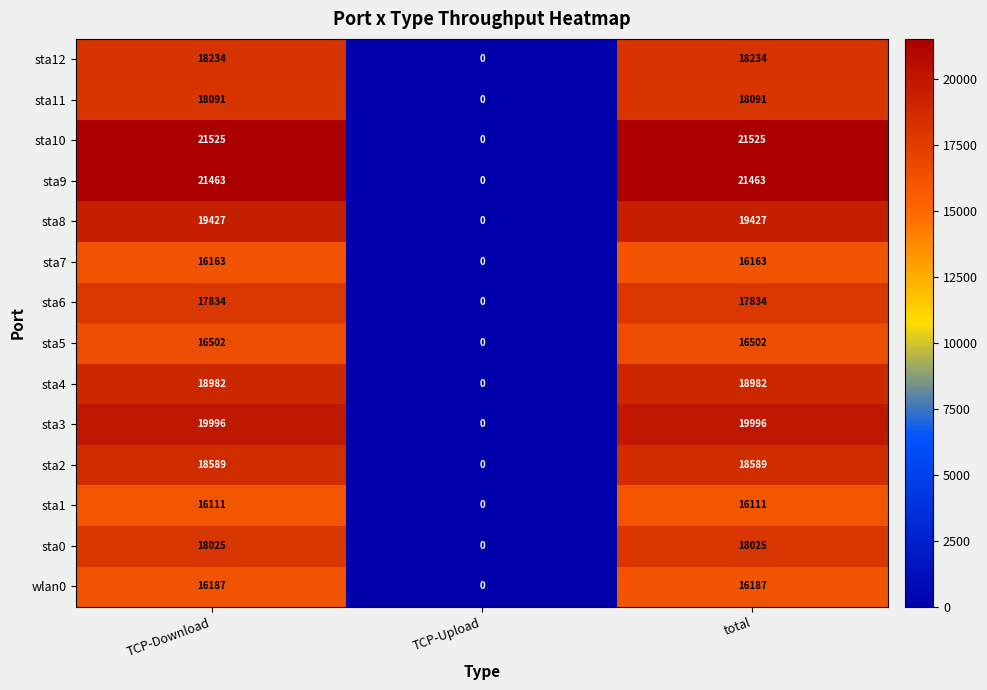

Rank the series at total from lowest to highest value.

sta1, sta7, wlan0, sta5, sta6, sta0, sta11, sta12, sta2, sta4, sta8, sta3, sta9, sta10